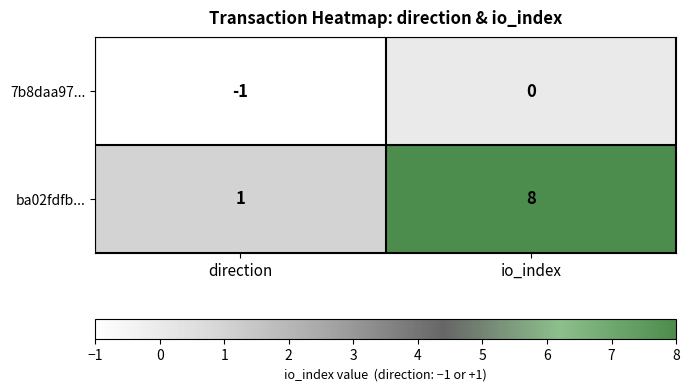

What is the sum of all ba02fdfb... values?

9